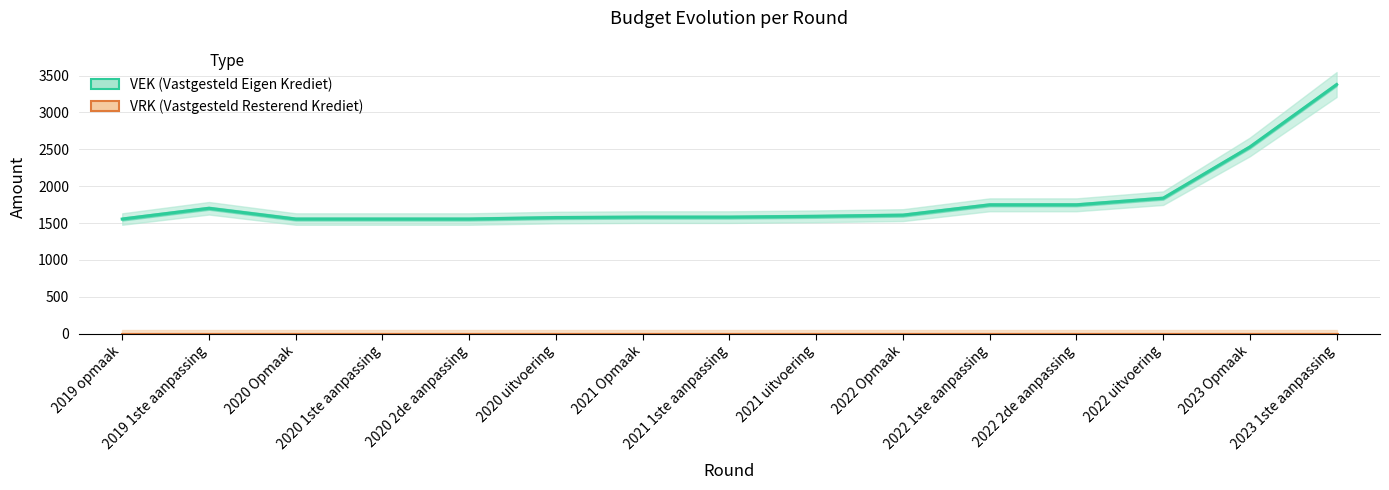

At which category is the sum across all series the highest?

2023 1ste aanpassing